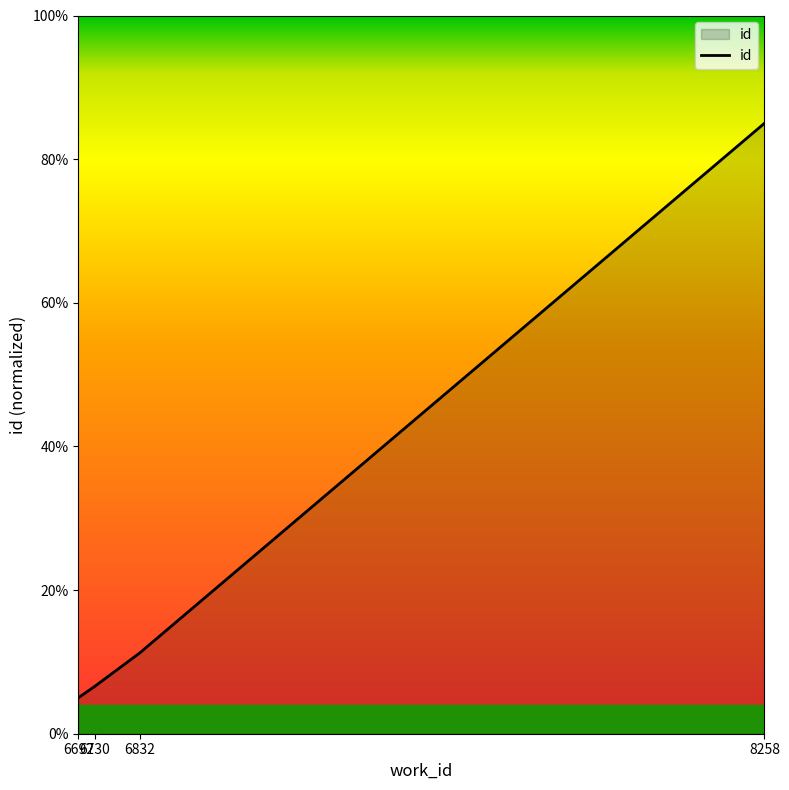

What is the change in value from 6832 to 8258?

+73.8